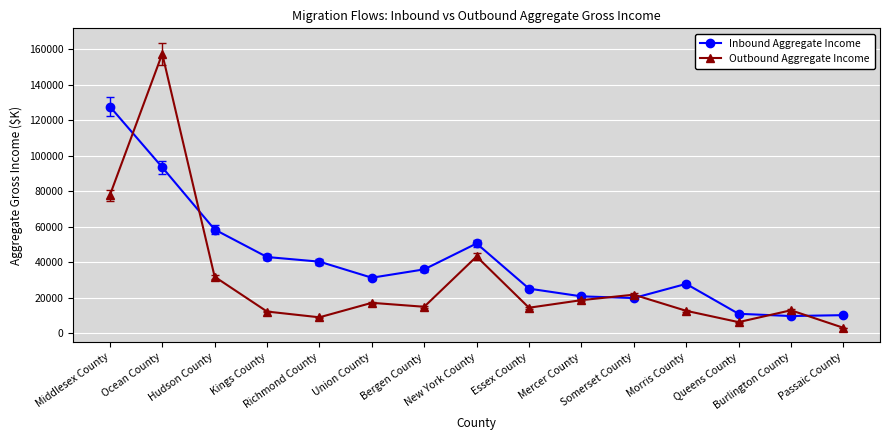

Which series changed the most between New York County and Mercer County?

Inbound Aggregate Income